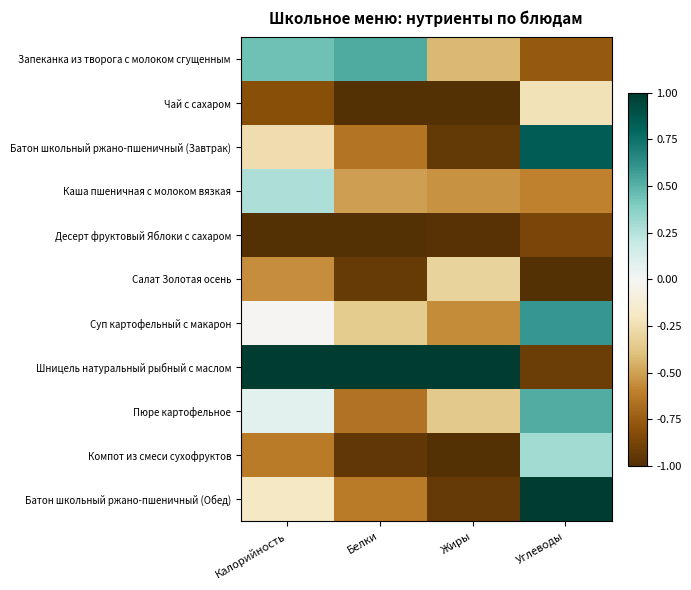

At which category is the sum across all series the highest?

Углеводы